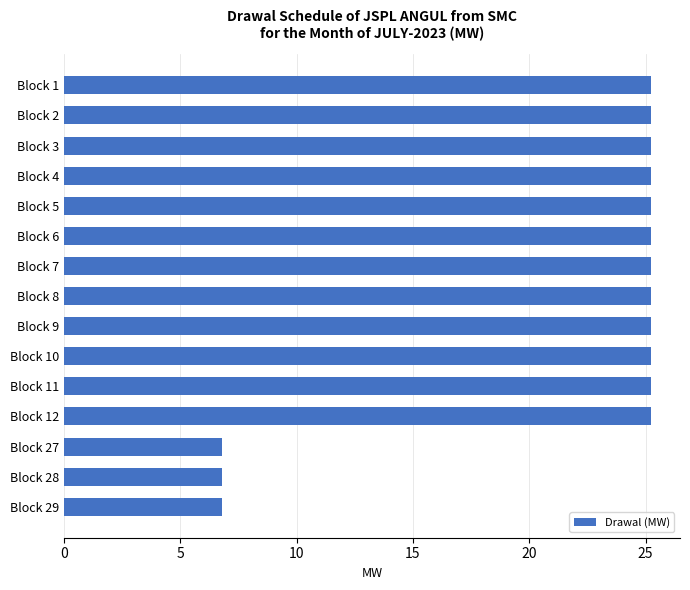

What is the average value?

21.5